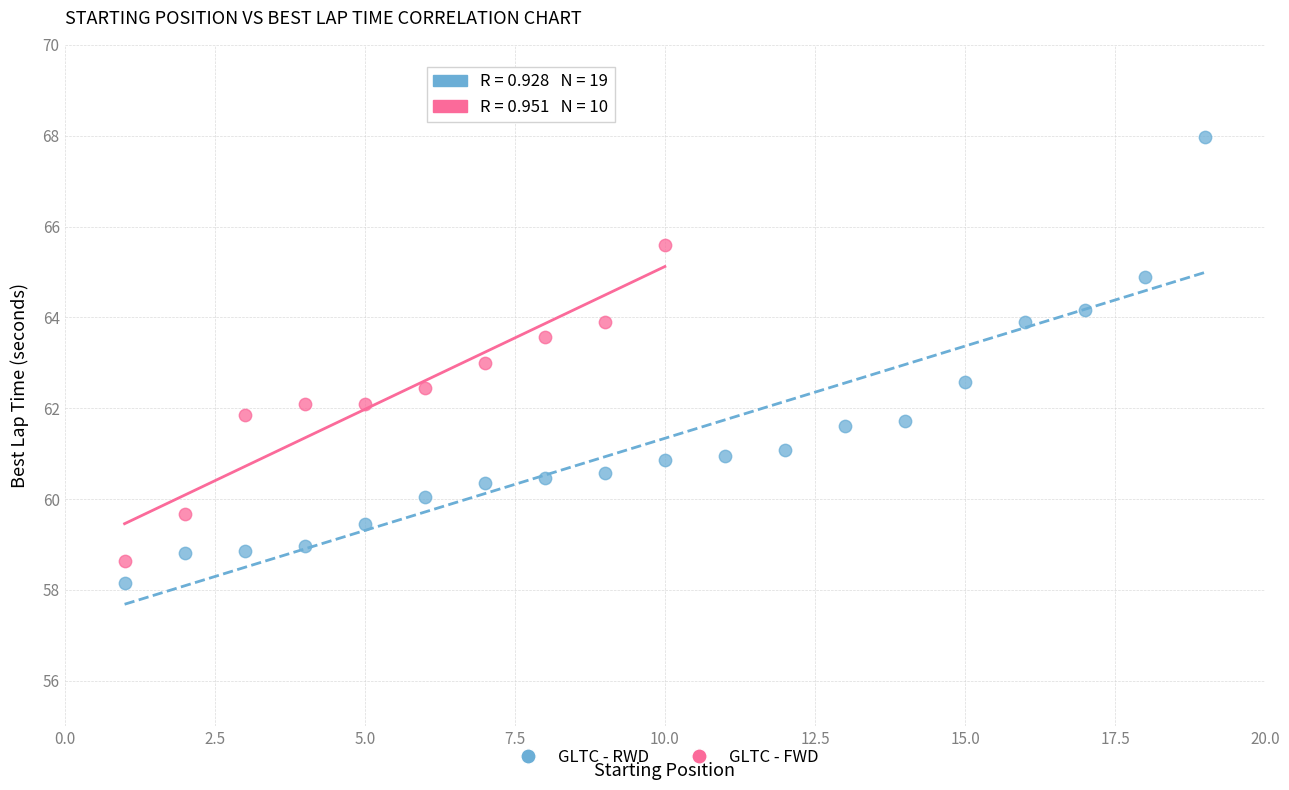

Which series reaches the maximum Y coordinate?

GLTC - RWD